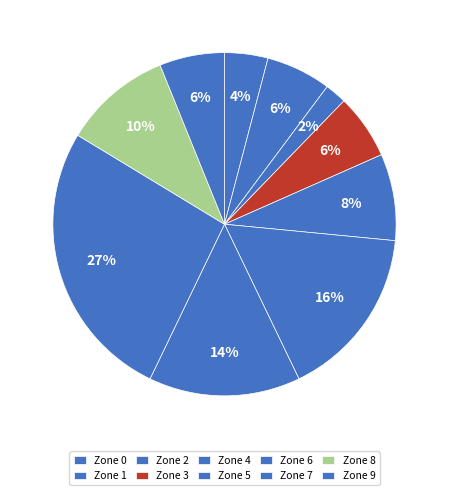

What is the smallest slice in the pie chart?

Zone 2